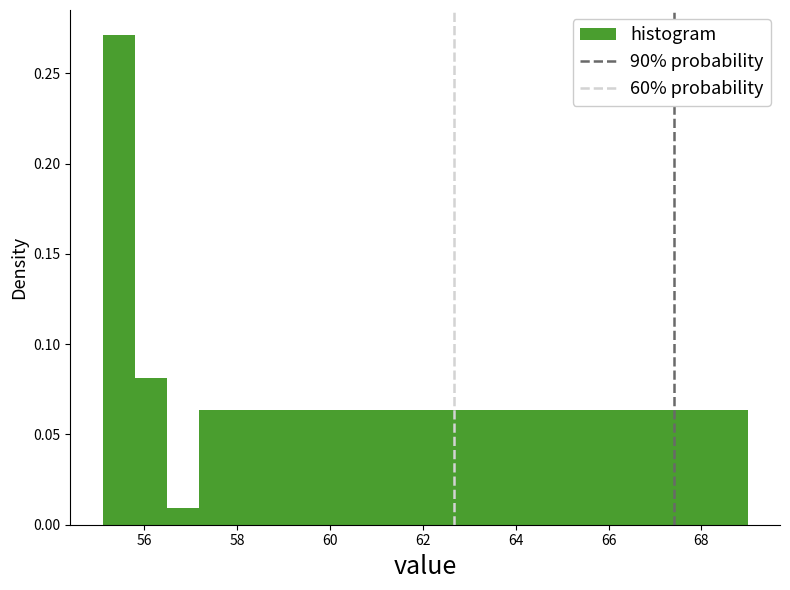

Around what value on the x-axis is the tallest bar? Give the approximate position of its centre, as read against the axis.

55.4